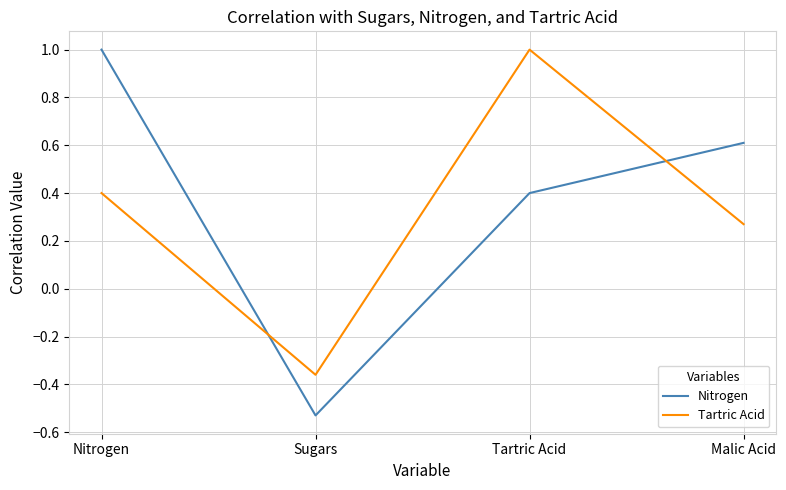

Does the chart have visible grid lines?

Yes